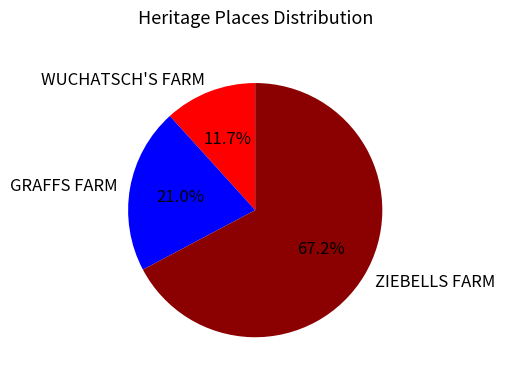

To the nearest percent, what is the difference between the WUCHATSCH'S FARM and ZIEBELLS FARM slice percentages?

56%